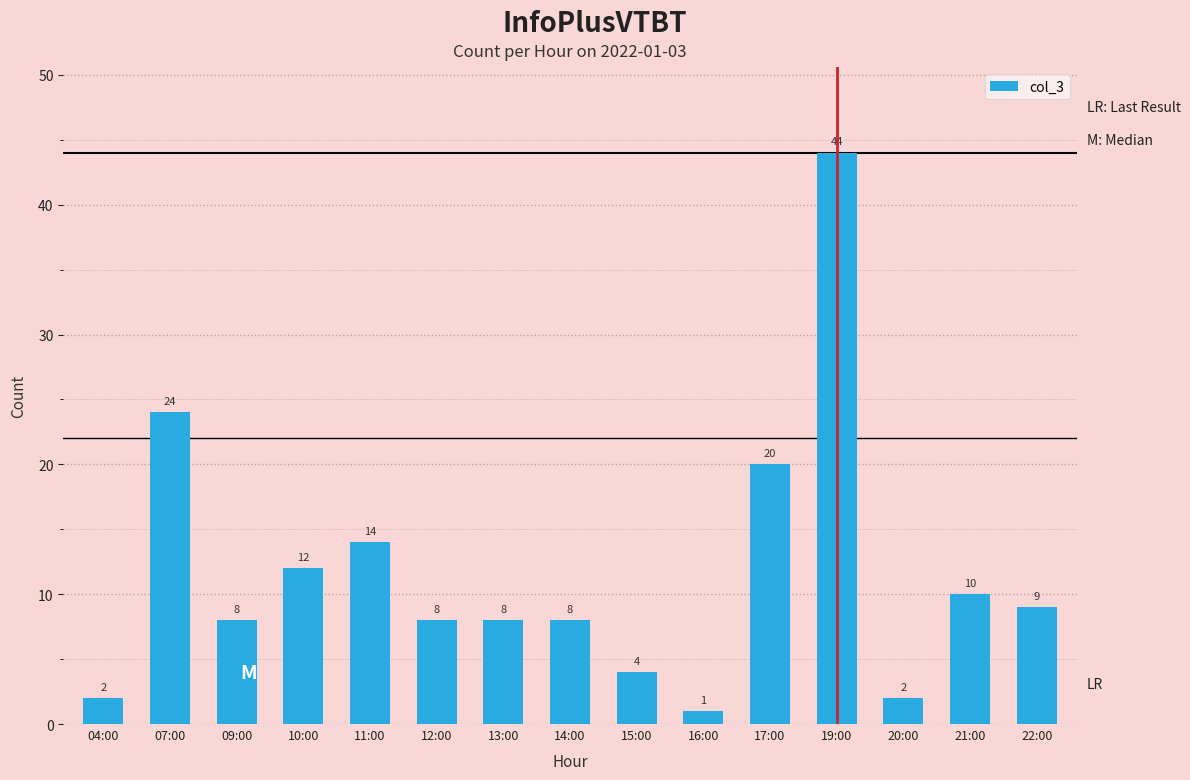

What is the label of the 13th bar from the right?

09:00